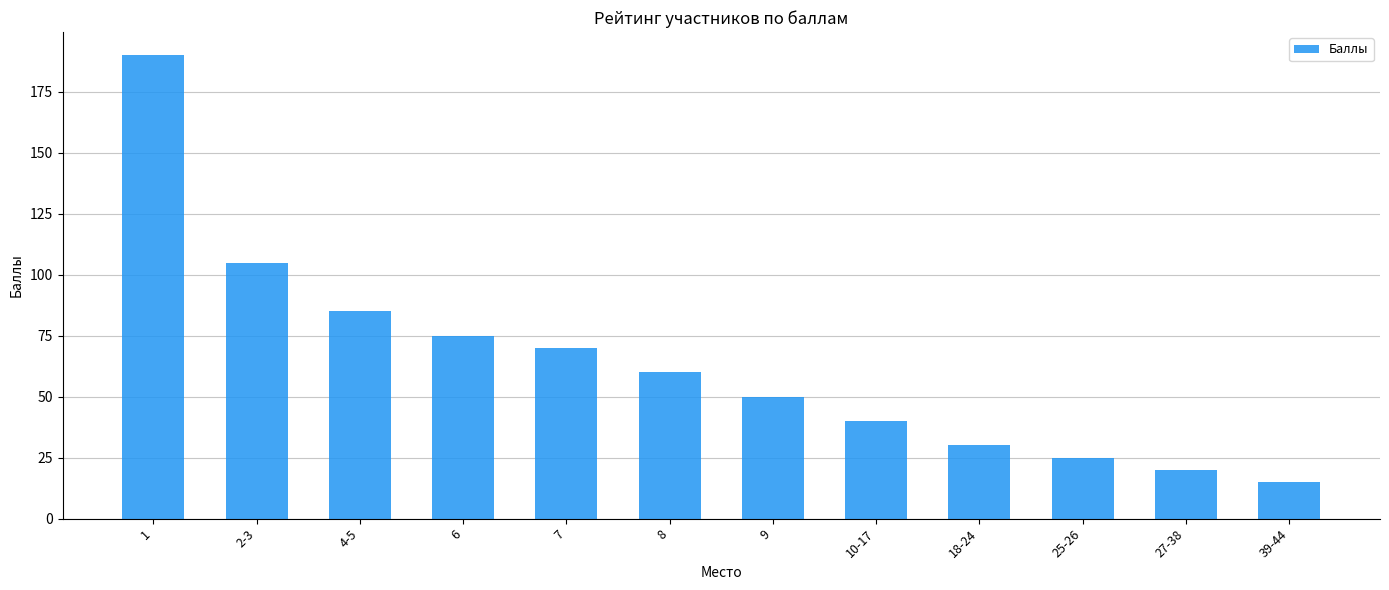

What is the sum of all values?

765